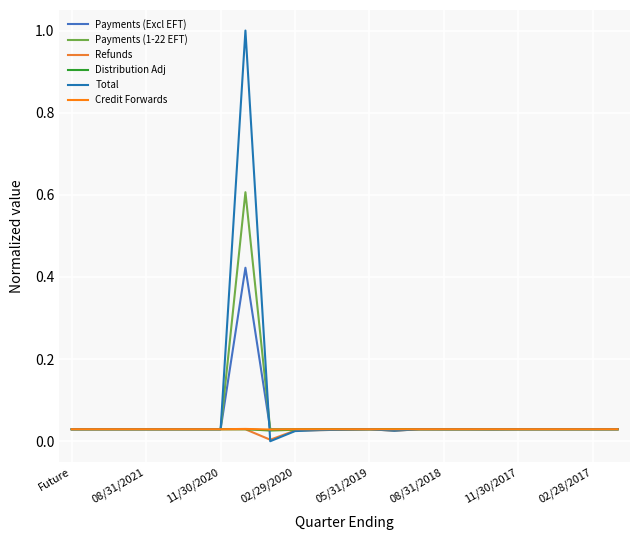

At how many categories does at least one series exceed 0?

23